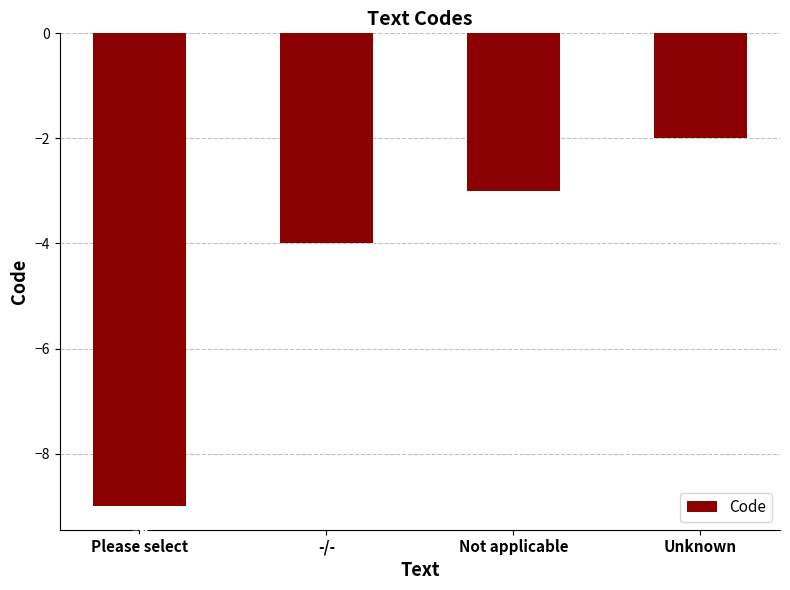

What is the average value?

-4